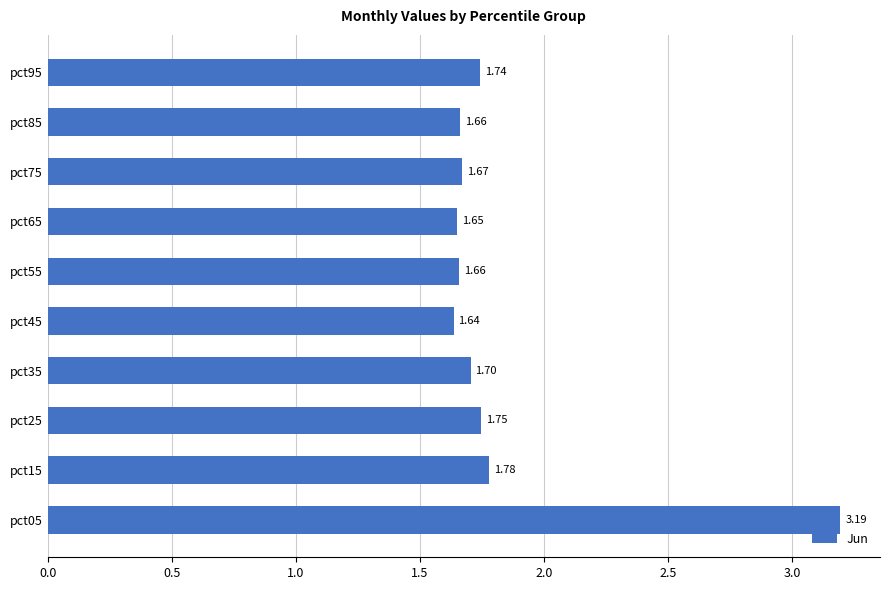

How many data points does each series have?

10